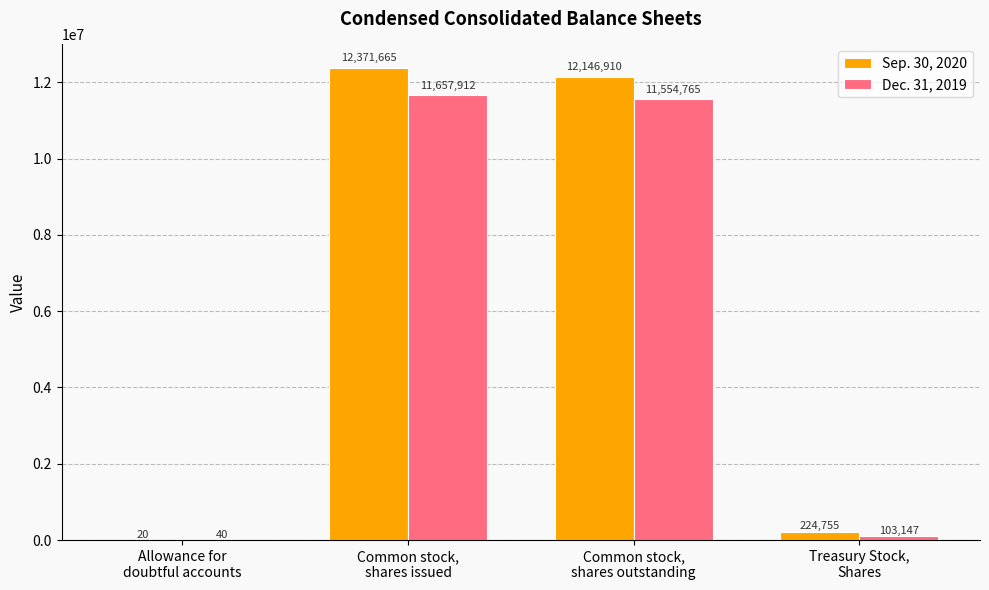

Reading left to right, extract all data points from this chart.

Sep. 30, 2020: Allowance for
doubtful accounts=20	Common stock,
shares issued=12371665	Common stock,
shares outstanding=12146910	Treasury Stock,
Shares=224755
Dec. 31, 2019: Allowance for
doubtful accounts=40	Common stock,
shares issued=11657912	Common stock,
shares outstanding=11554765	Treasury Stock,
Shares=103147